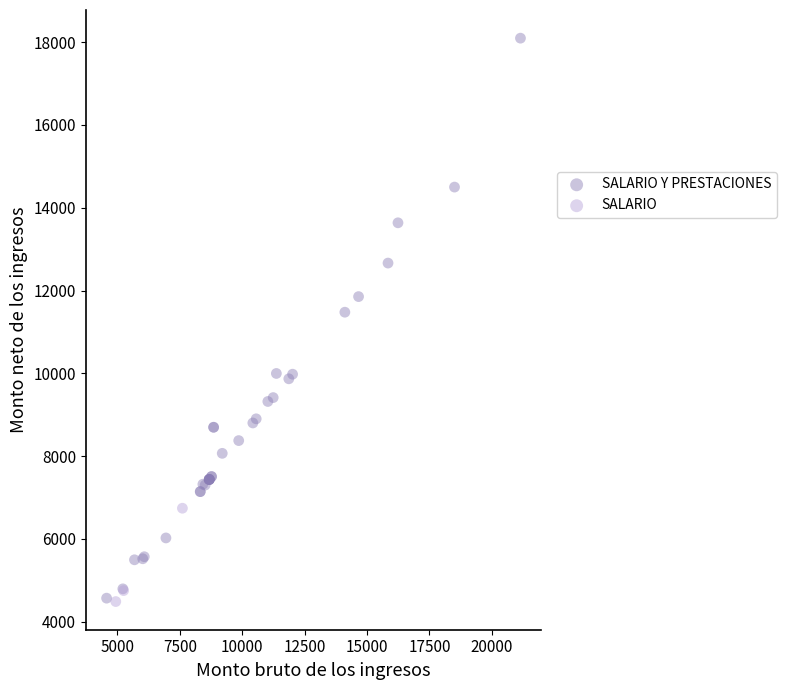

Which series has the largest Y range (max minus min)?

SALARIO Y PRESTACIONES